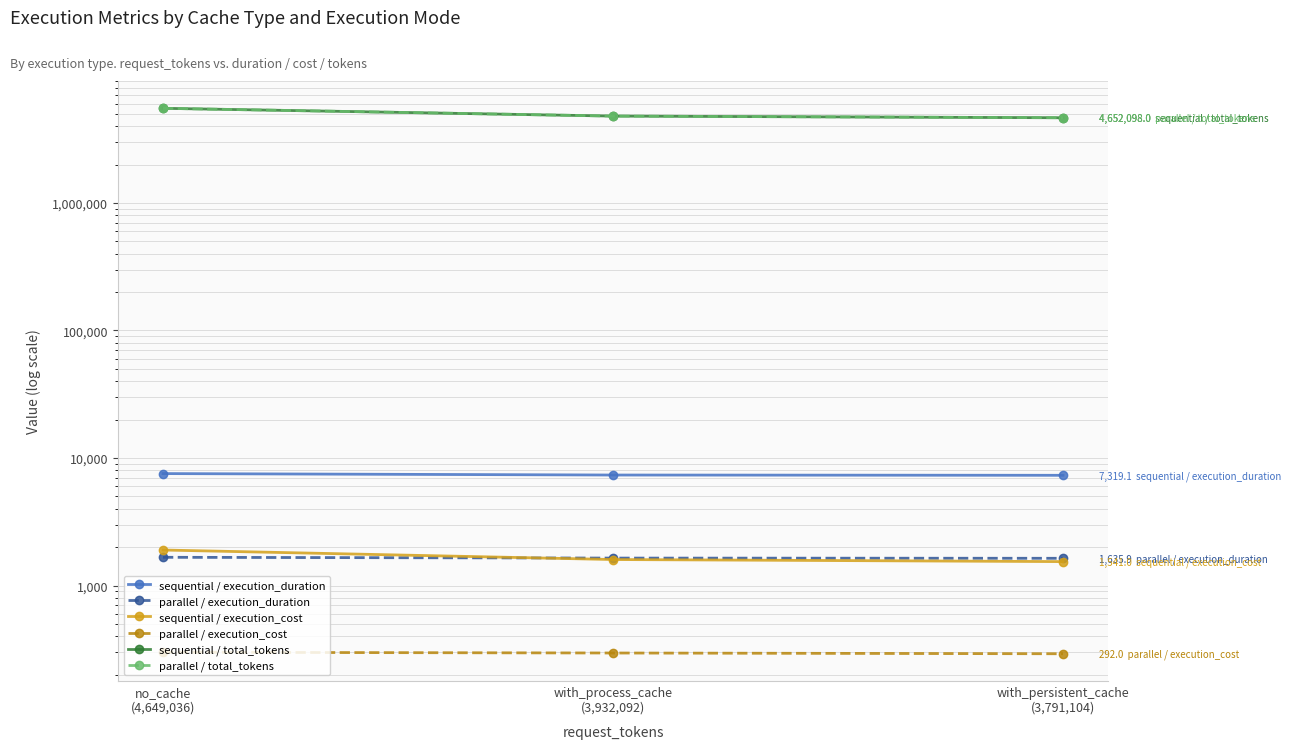

How many data points in sequential / total_tokens are above 4794270?

1